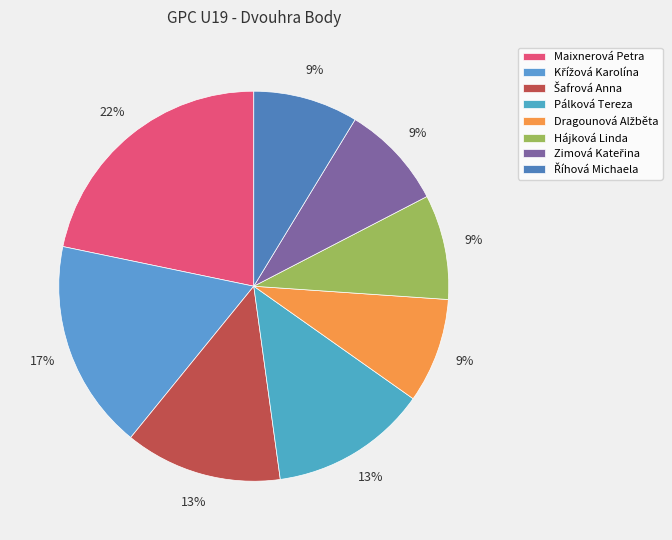

What is the change in value from Křížová Karolína to Zimová Kateřina?

-100